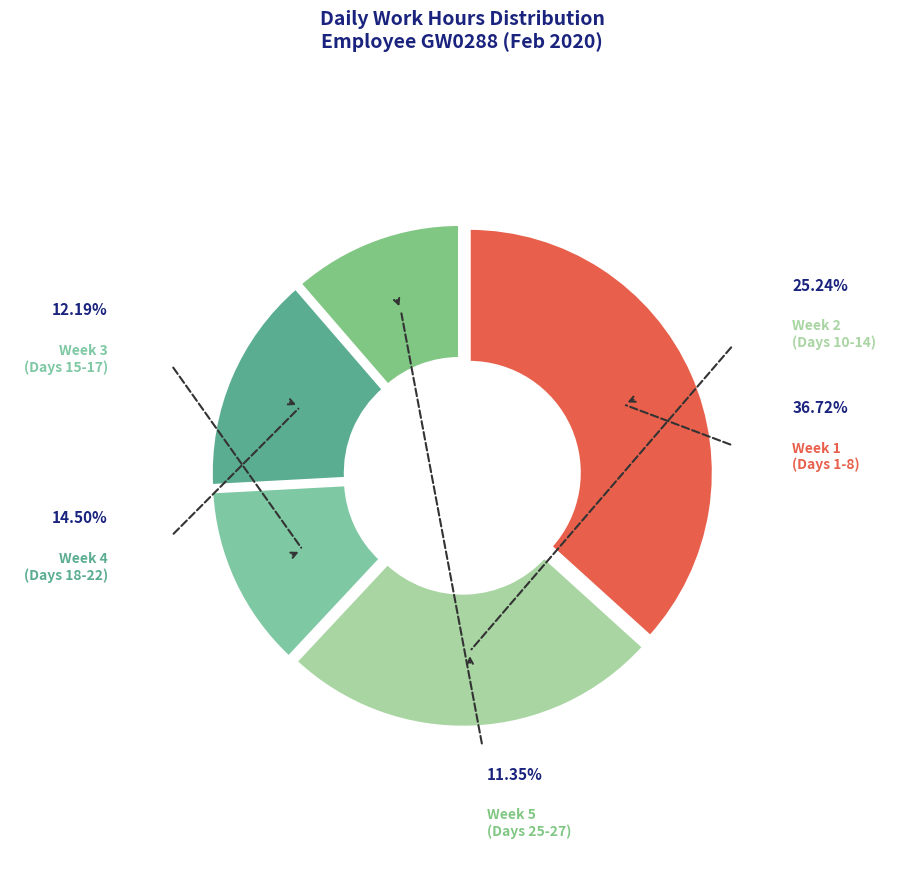

To the nearest percent, what is the combined percentage of Day 17 and Day 20?

8%